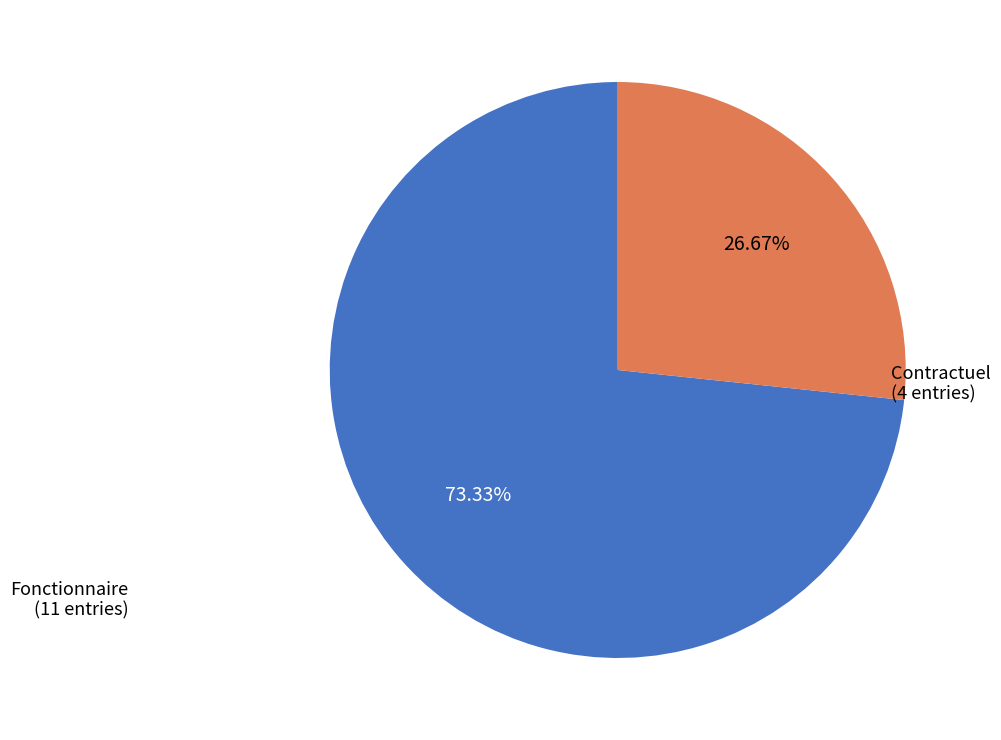

What is the majority slice?

Fonctionnaire